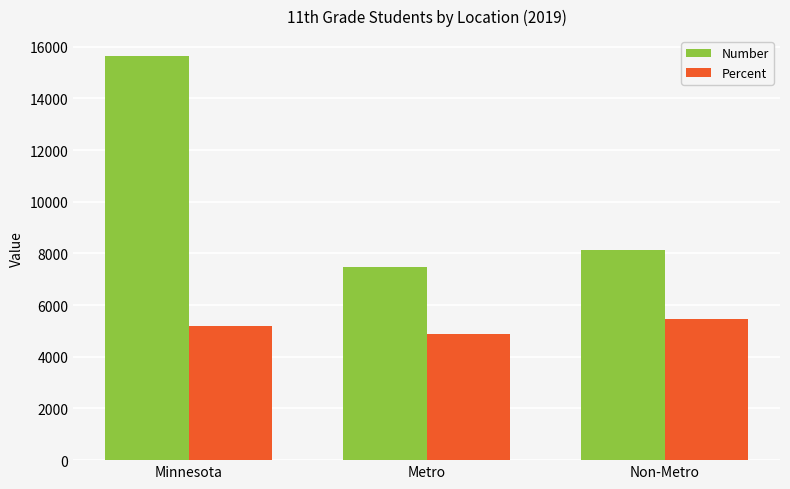

At which category does the chart reach its minimum across all series?

Metro